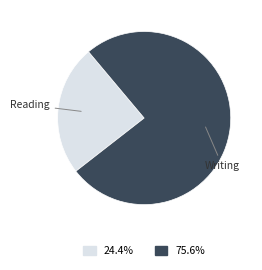

What is the majority slice?

Writing